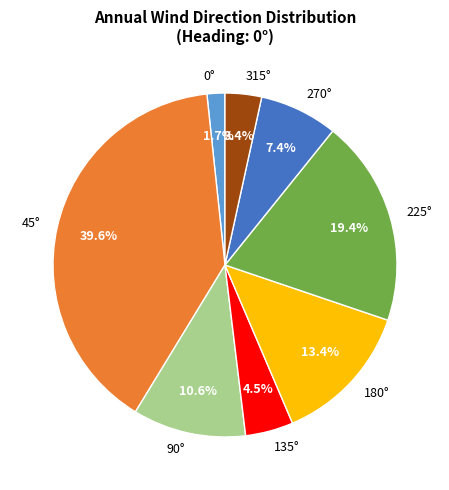

To the nearest percent, what is the difference between the largest and smallest slice percentages?

38%